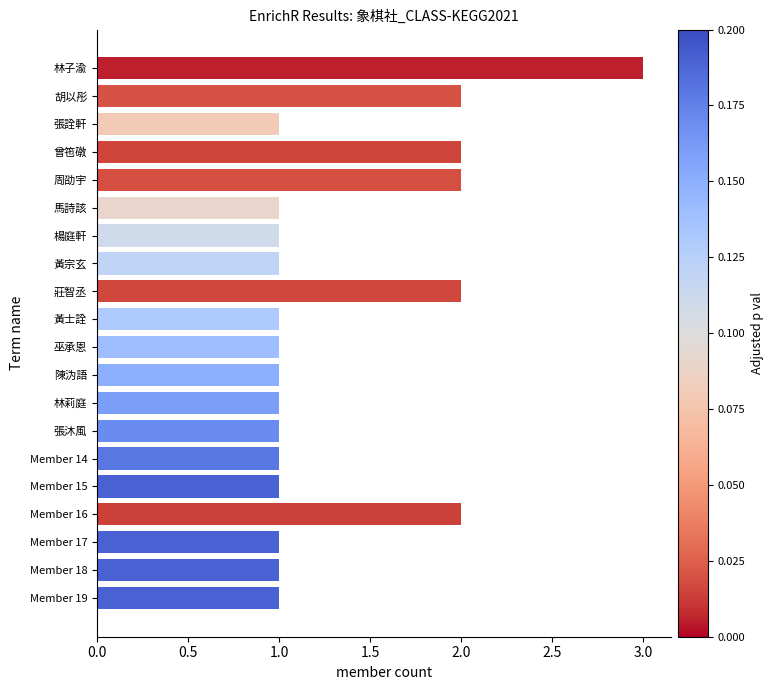

What is the maximum value shown in the chart?

3